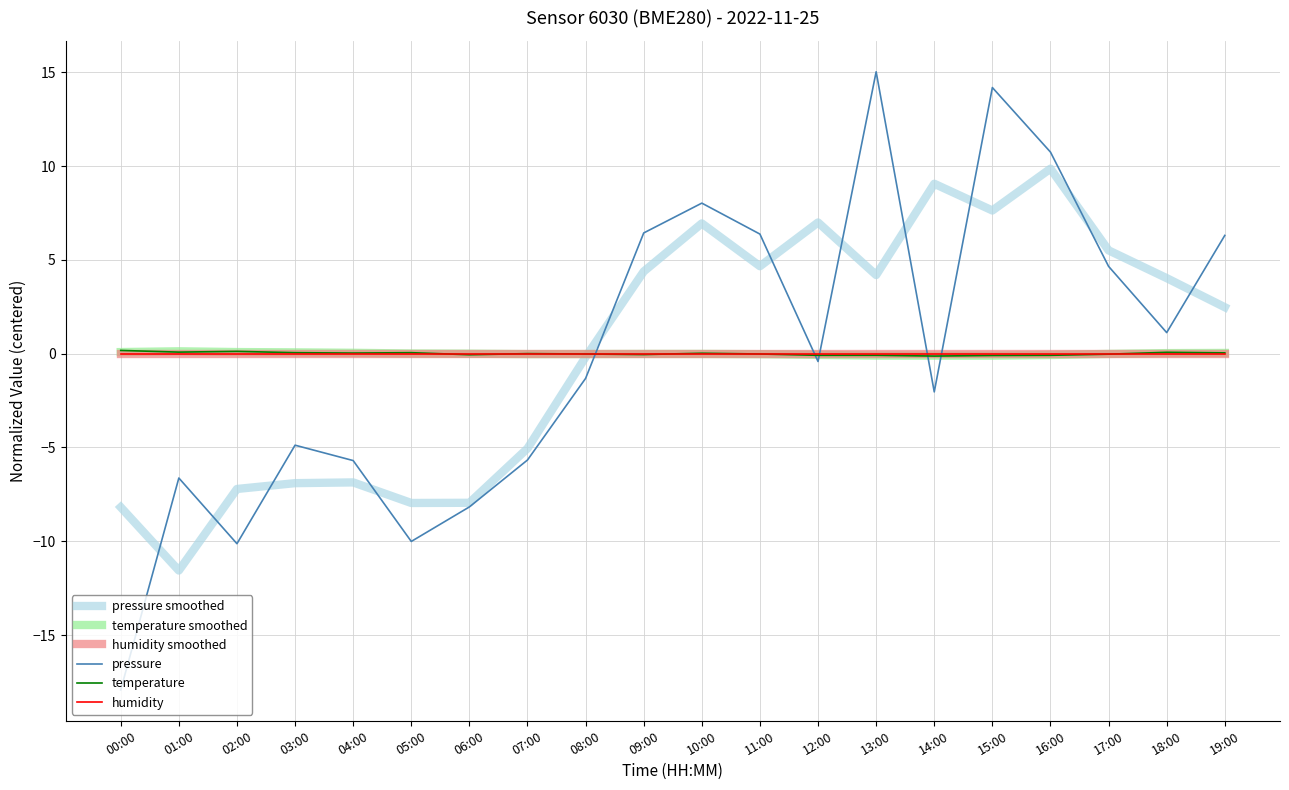

Which series has the widest spread of values?

pressure